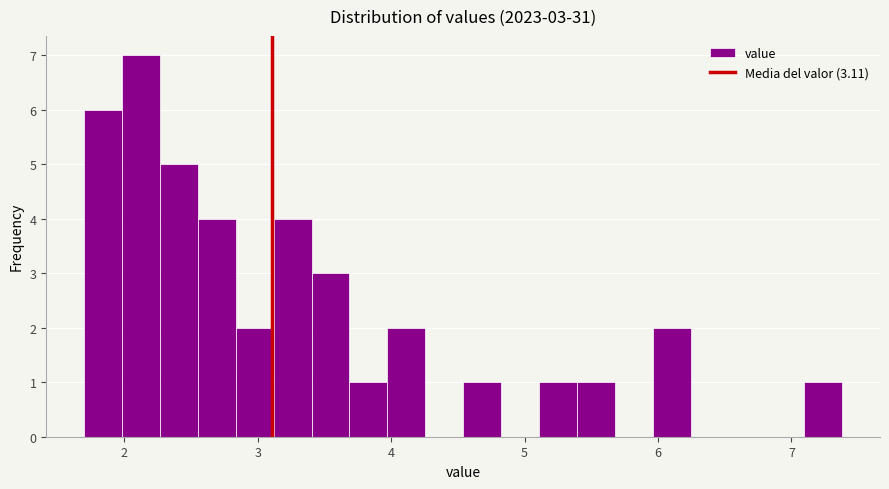

Read against the x-axis, roughly where is the centre of the tallest bar?

2.1